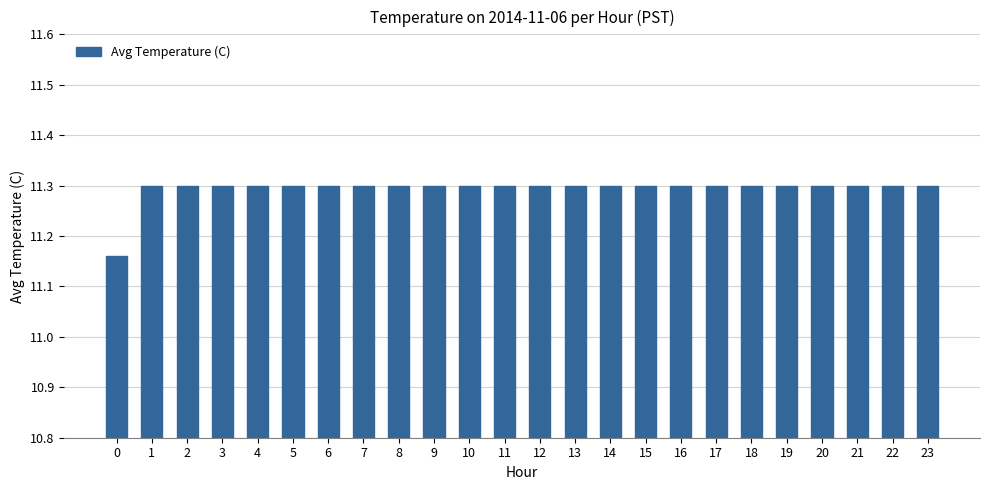

The chart shows a value of 7.6 at 8. True or false?

False